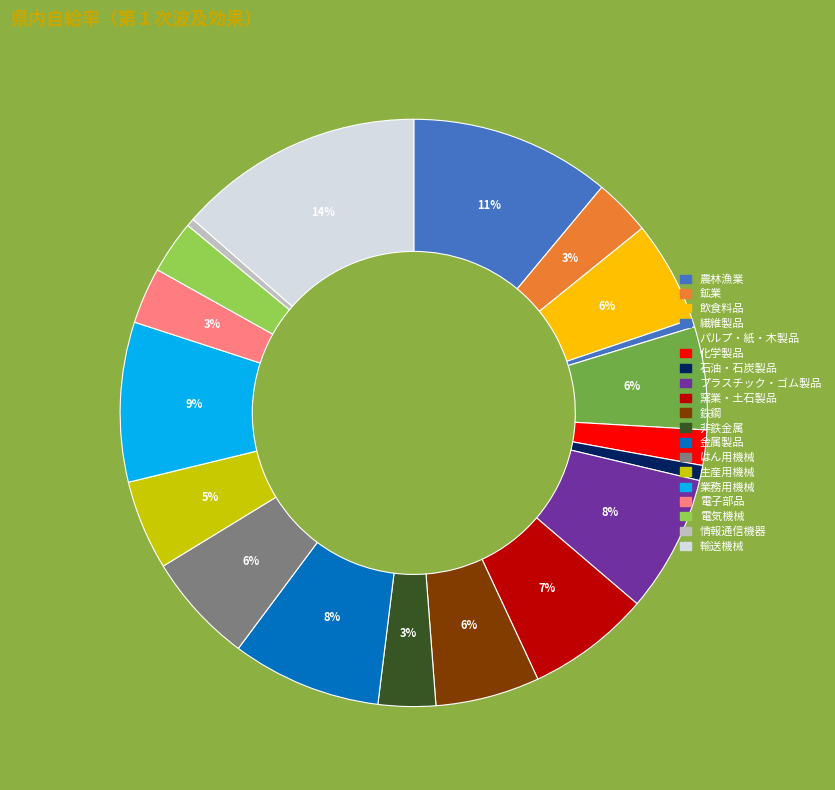

Rank the categories by value from lowest to highest.

情報通信機器, 繊維製品, 石油・石炭製品, 化学製品, 電気機械, 電子部品, 鉱業, 非鉄金属, 生産用機械, 飲食料品, パルプ・紙・木製品, 鉄鋼, はん用機械, 窯業・土石製品, プラスチック・ゴム製品, 金属製品, 業務用機械, 農林漁業, 輸送機械